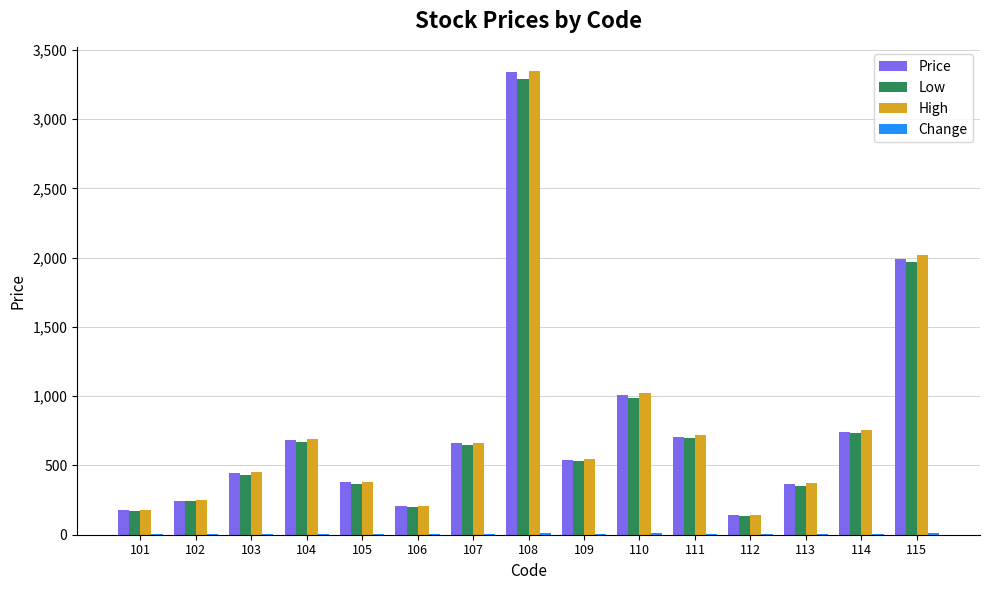

Where is Price nearest to the value 1740?

115